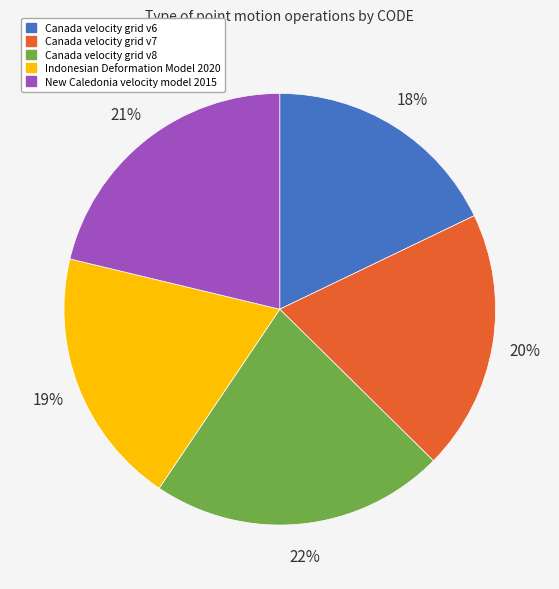

What percentage is the Canada velocity grid v8 slice, to the nearest percent?

22%